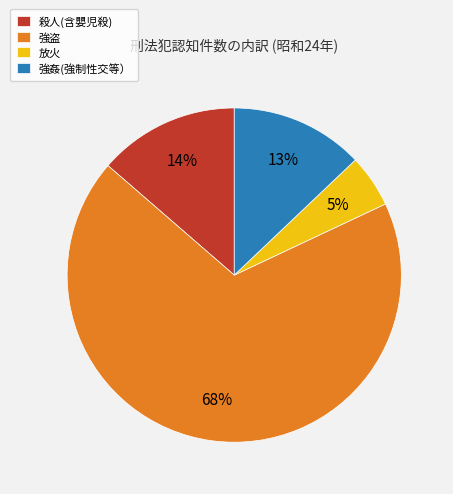

What percentage is the 放火 slice, to the nearest percent?

5%